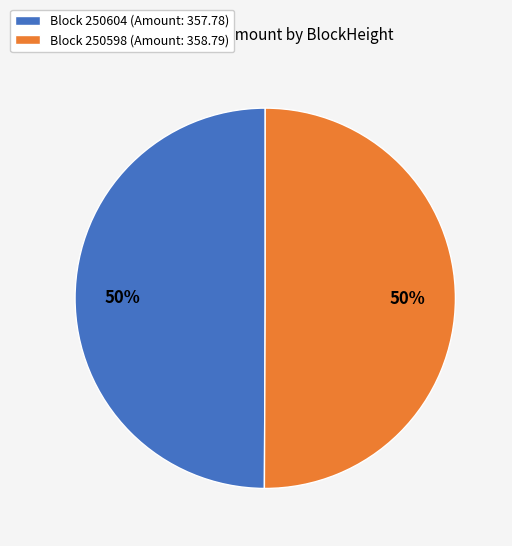

To the nearest percent, what portion does Block 250598 (Amount: 358.79) represent?

50%